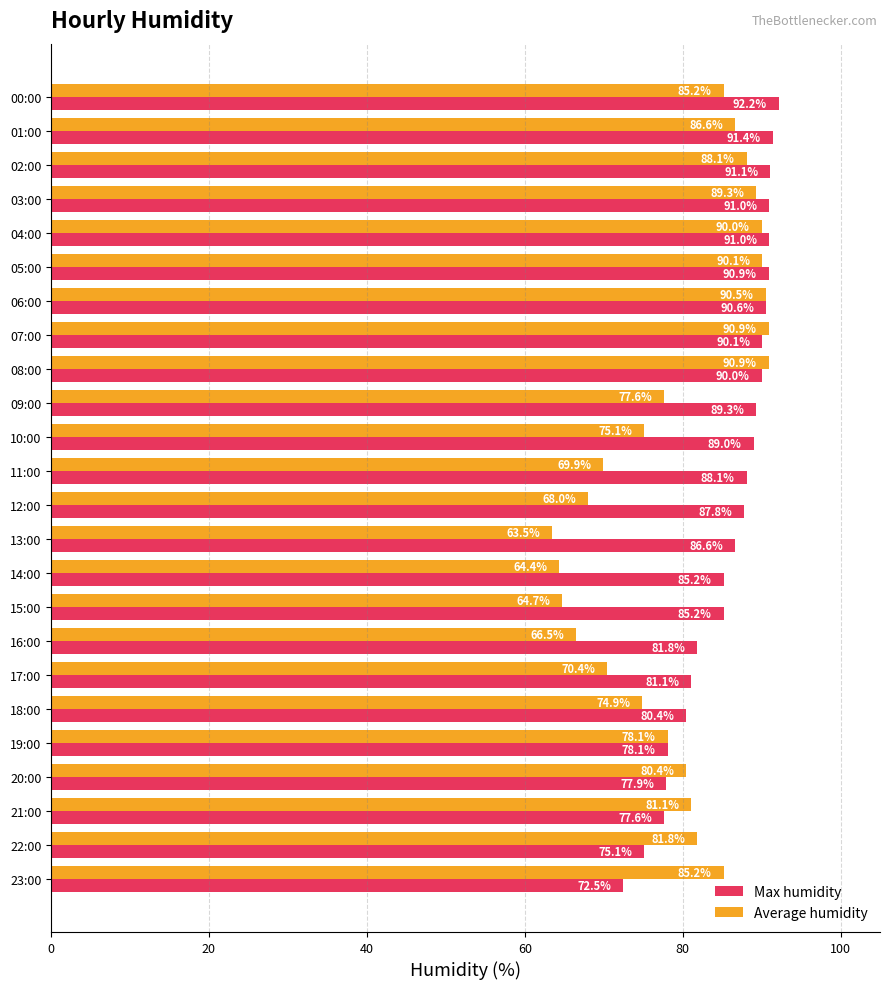

True or false: Average humidity has a value of 123.4 at 11:00.

False